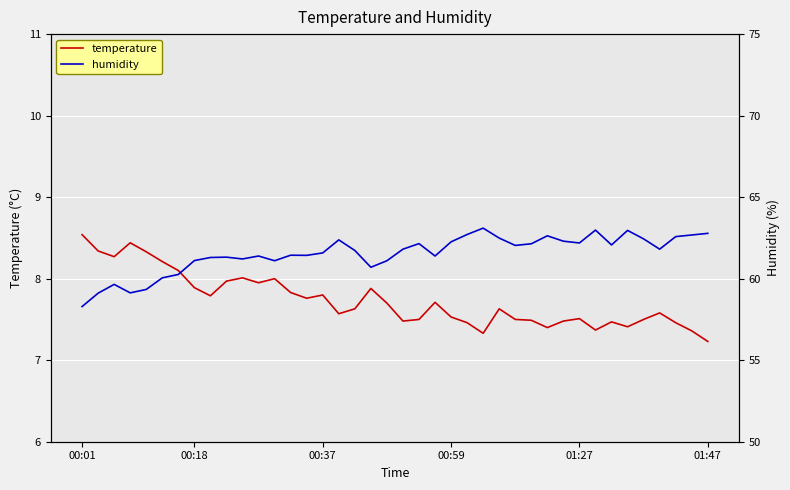

What value does the humidity series have at 30?

62.3